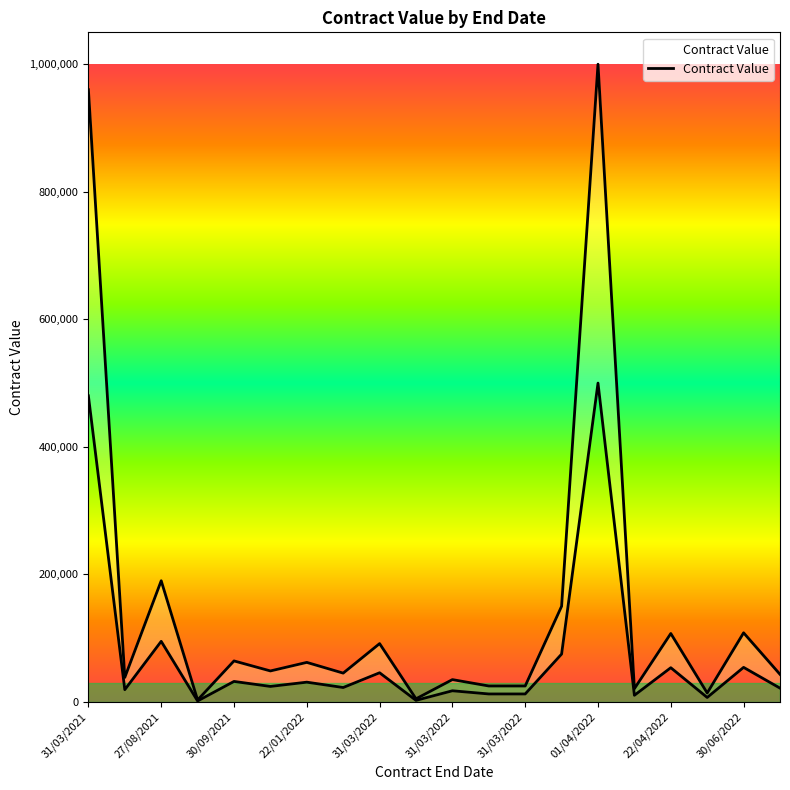

Where does the data first go above 48600?

31/03/2021